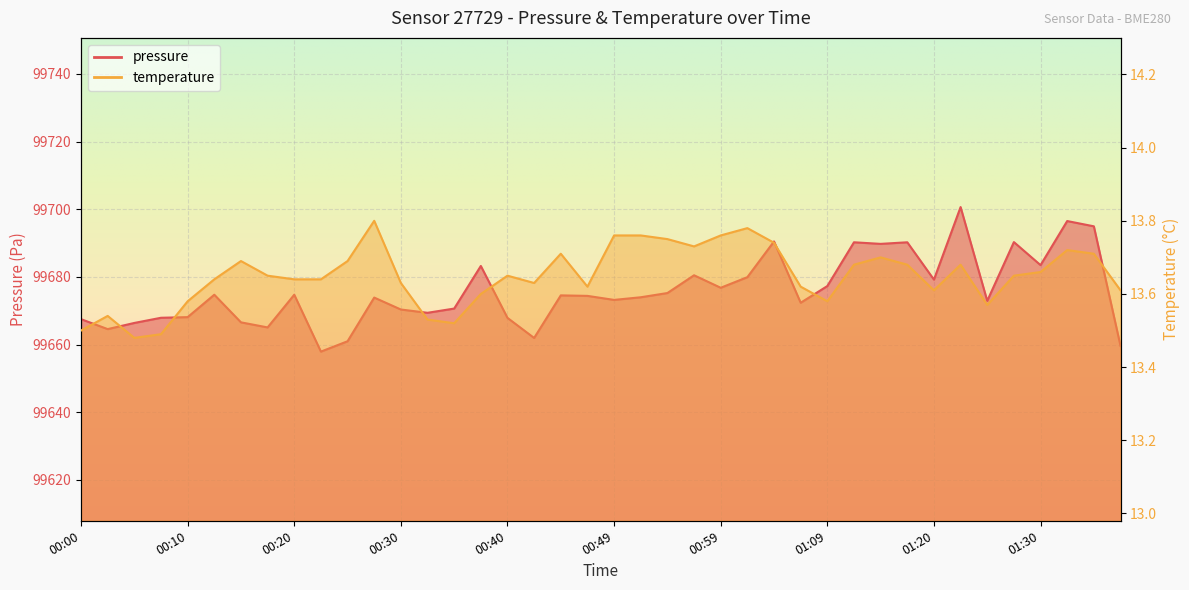

What is the sum of all temperature values?

546.0